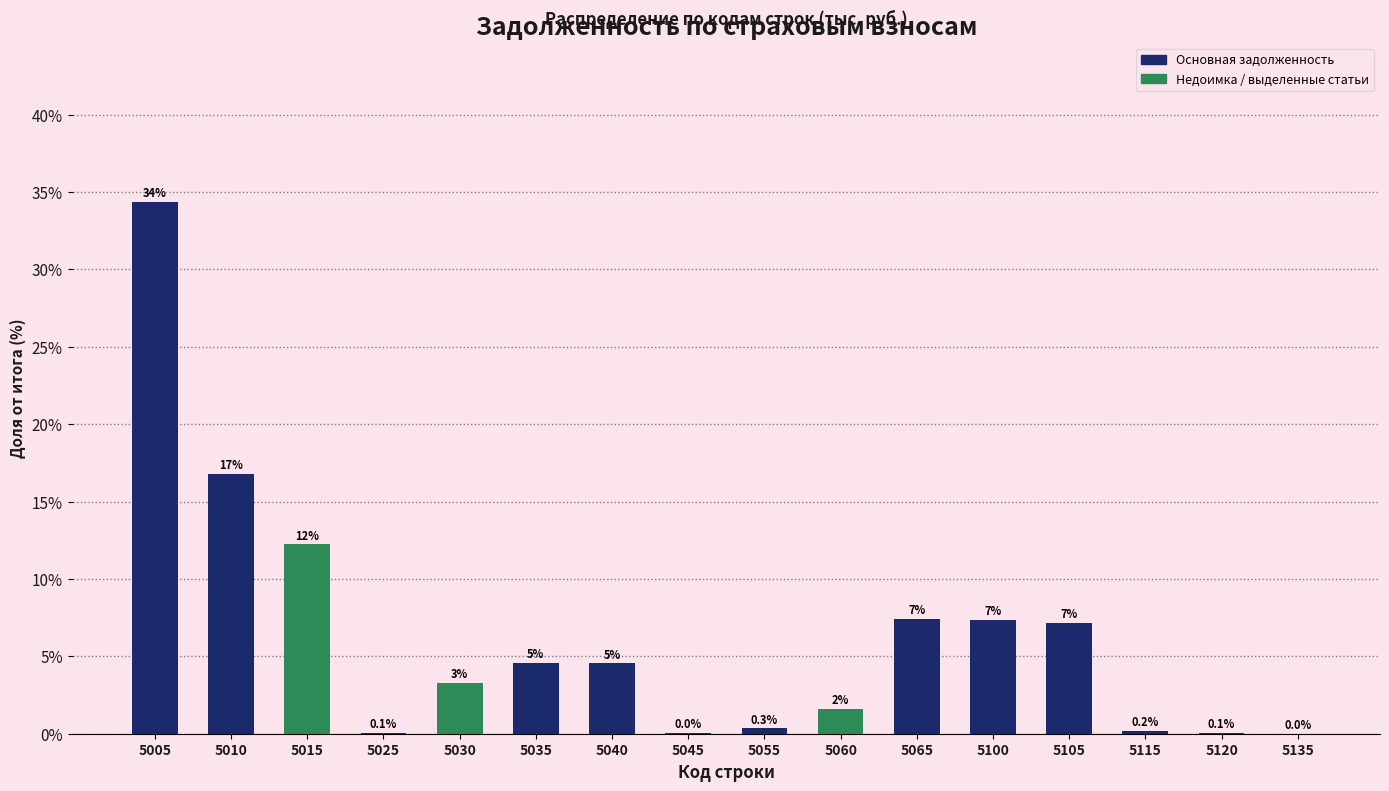

Are the bars horizontal?

No